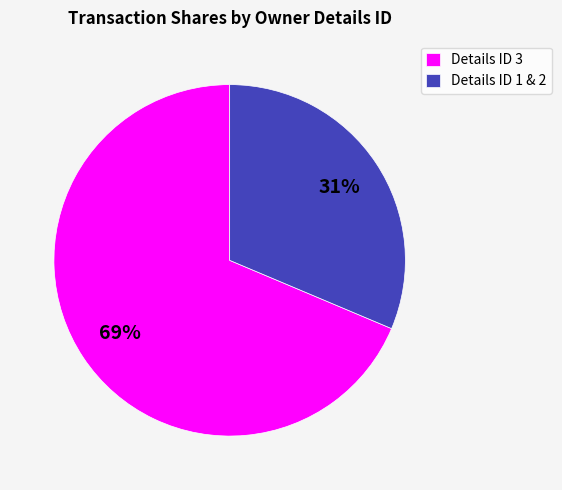

Is the sum of Details ID 1 & 2 and Details ID 3 greater than half?

Yes